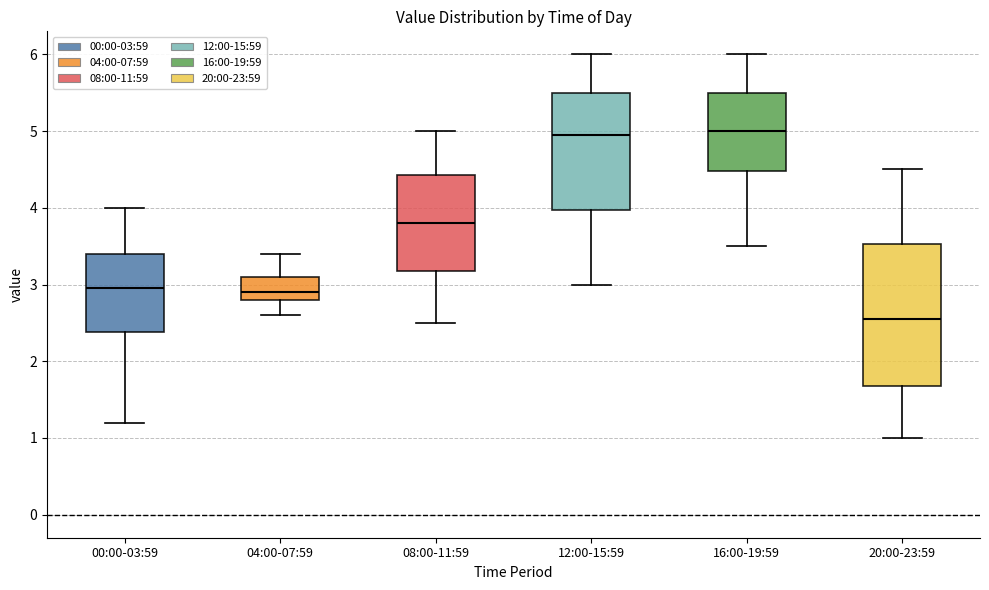

Reading left to right, read every box against the y-axis: the position of its median line, the range the box covers, and the ends of its whiskers. The values are not printed on the chart, so give them approximately, as read against the axis.

00:00-03:59: median 3.0, box 2.4 to 3.4, whiskers 1.2 to 4.0
04:00-07:59: median 2.9, box 2.8 to 3.1, whiskers 2.6 to 3.4
08:00-11:59: median 3.8, box 3.2 to 4.4, whiskers 2.5 to 5.0
12:00-15:59: median 5.0, box 4.0 to 5.5, whiskers 3.0 to 6.0
16:00-19:59: median 5.0, box 4.5 to 5.5, whiskers 3.5 to 6.0
20:00-23:59: median 2.6, box 1.7 to 3.5, whiskers 1.0 to 4.5